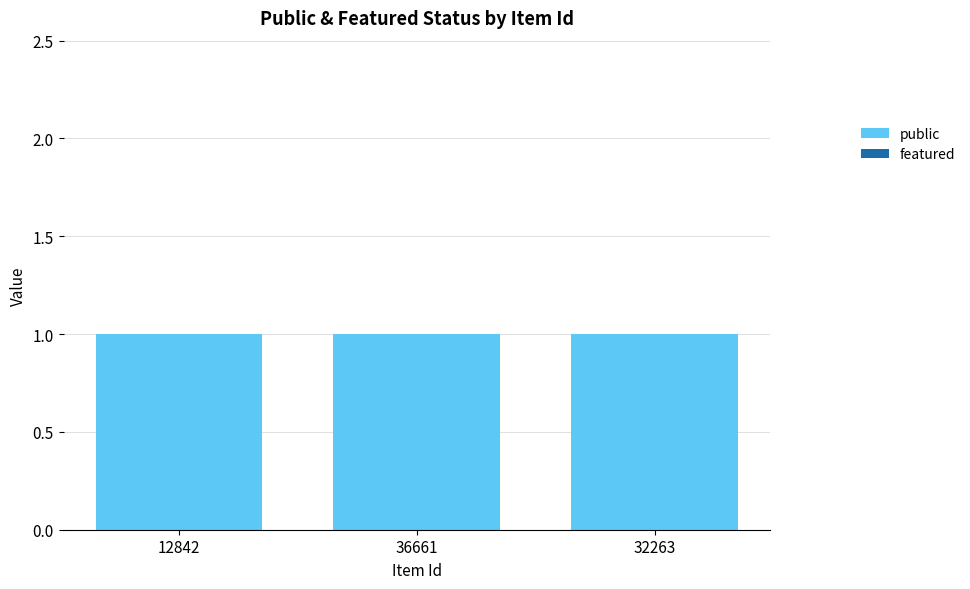

Reading left to right, what are all the values shown in this chart?

public: 12842=1	36661=1	32263=1
featured: 12842=0	36661=0	32263=0